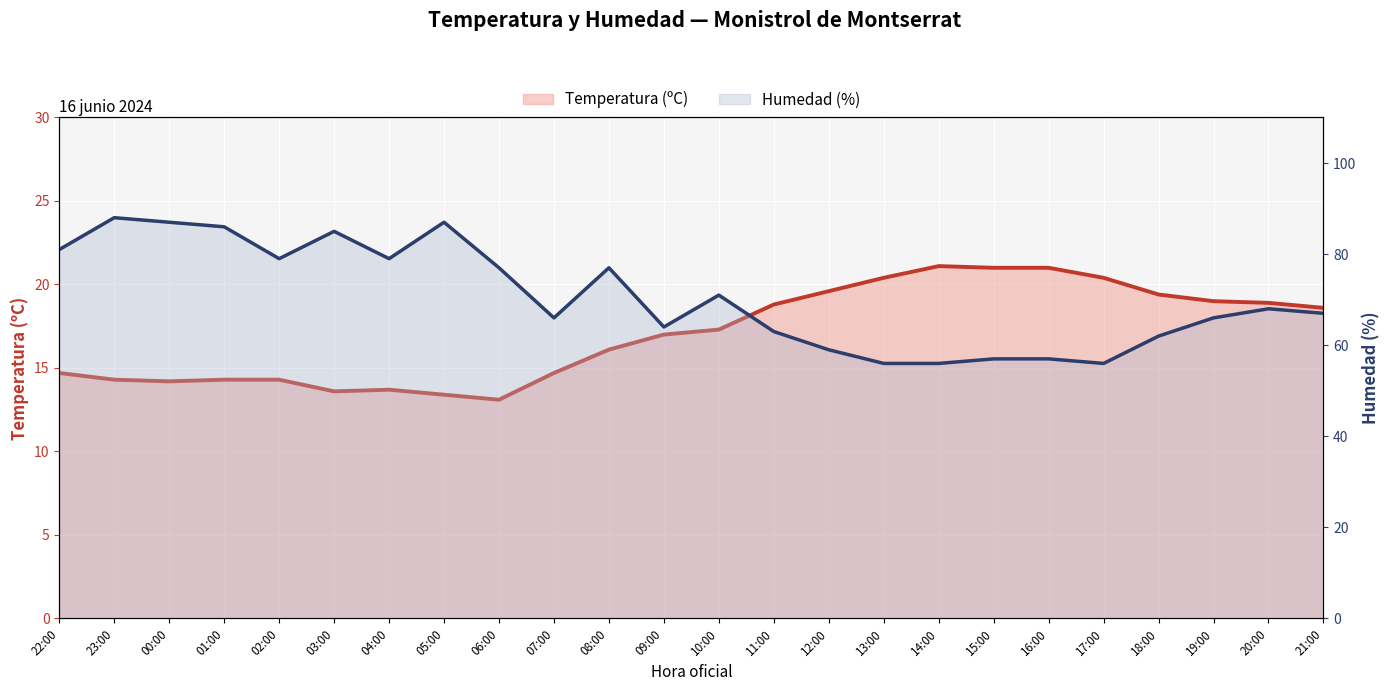

What is the maximum value for Temperatura (ºC)?

21.1